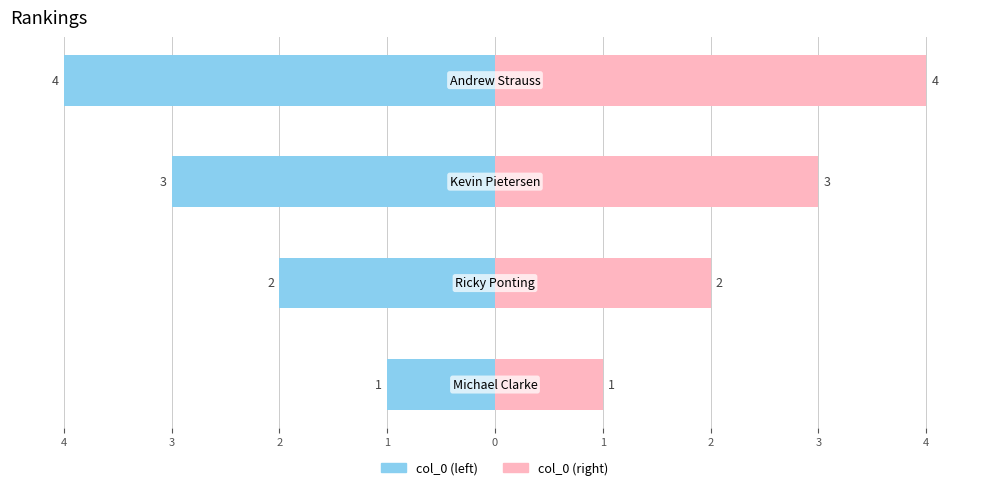

Reading left to right, transcribe all the data shown in this chart.

col_0 (left): -1	-2	-3	-4
col_0 (right): 1	2	3	4